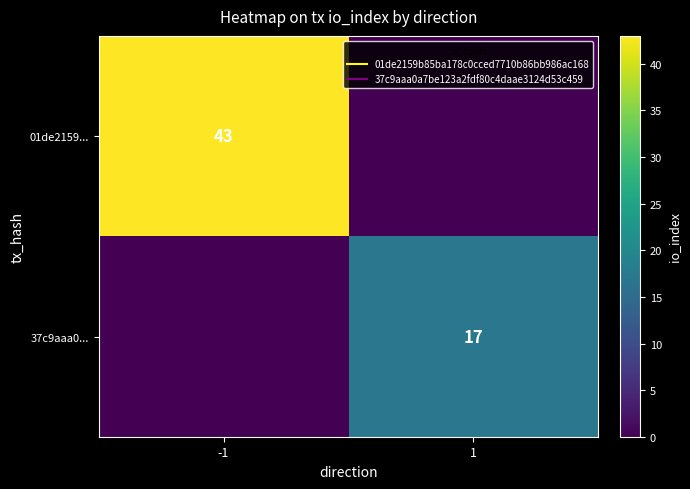

What is the maximum value for 01de2159...?

43